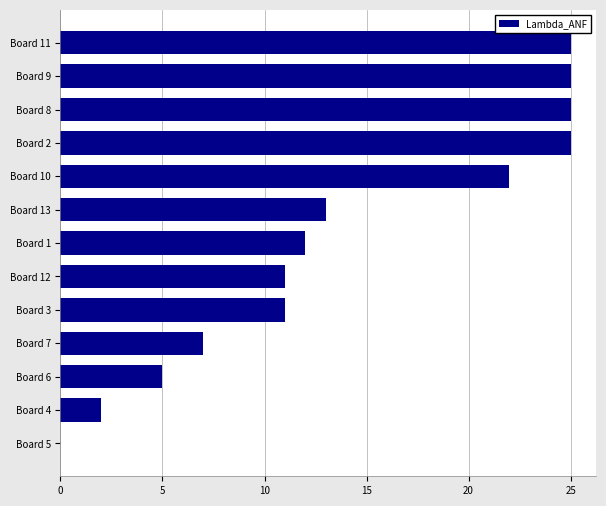

The chart shows a value of 12 at Board 1. True or false?

True